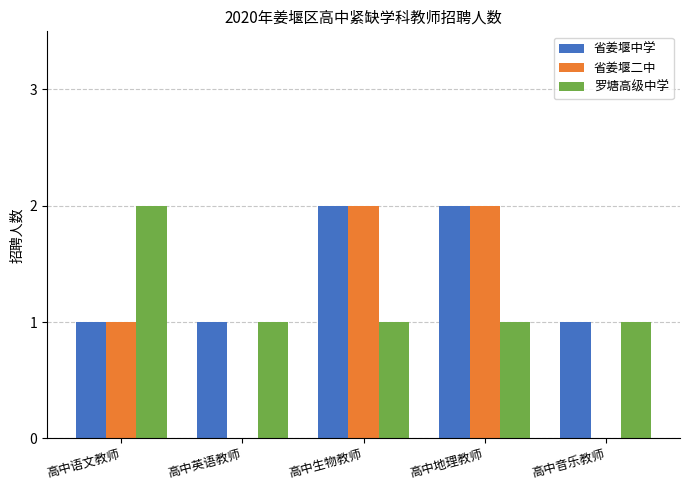

Is it true that 罗塘高级中学 equals 1 at 高中语文教师?

False